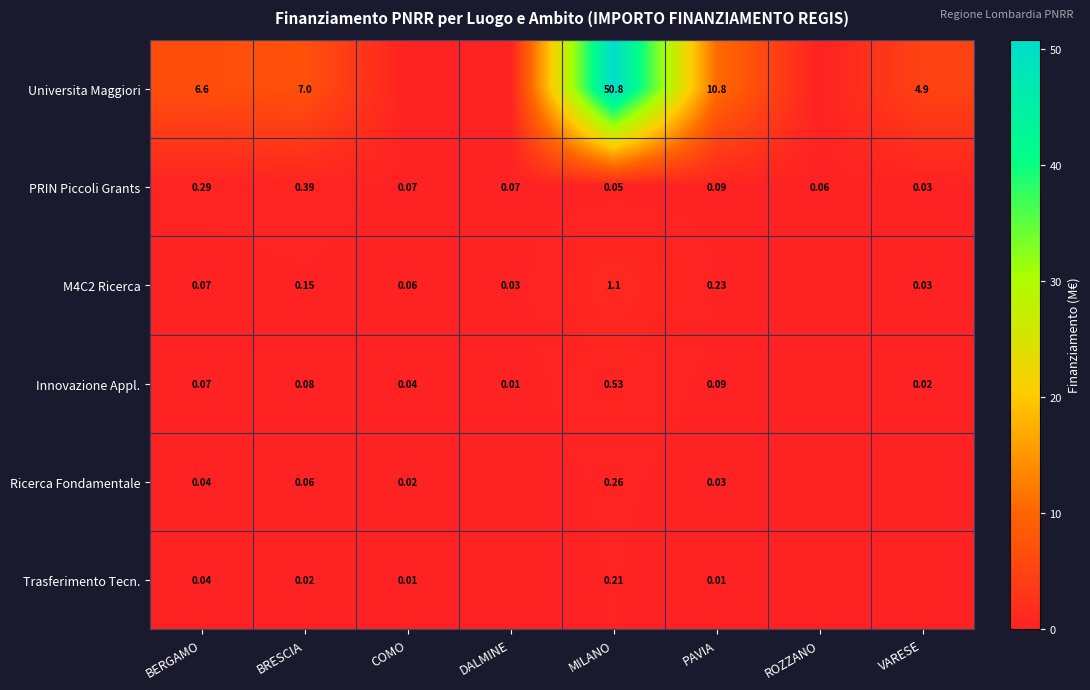

Between BERGAMO and COMO, which is larger?

BERGAMO